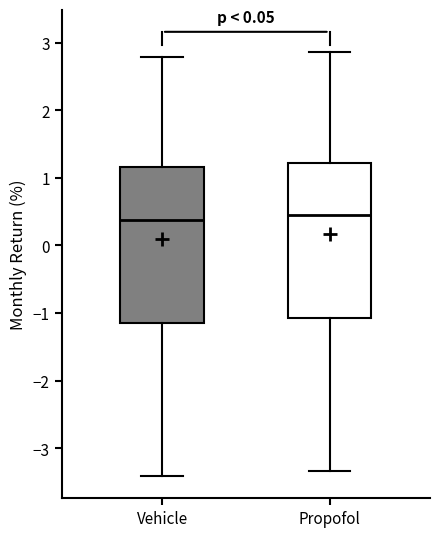

Where does the upper whisker of the box for Vehicle end on the y-axis? The values are not printed on the chart, so give them approximately, as read against the axis.

2.8